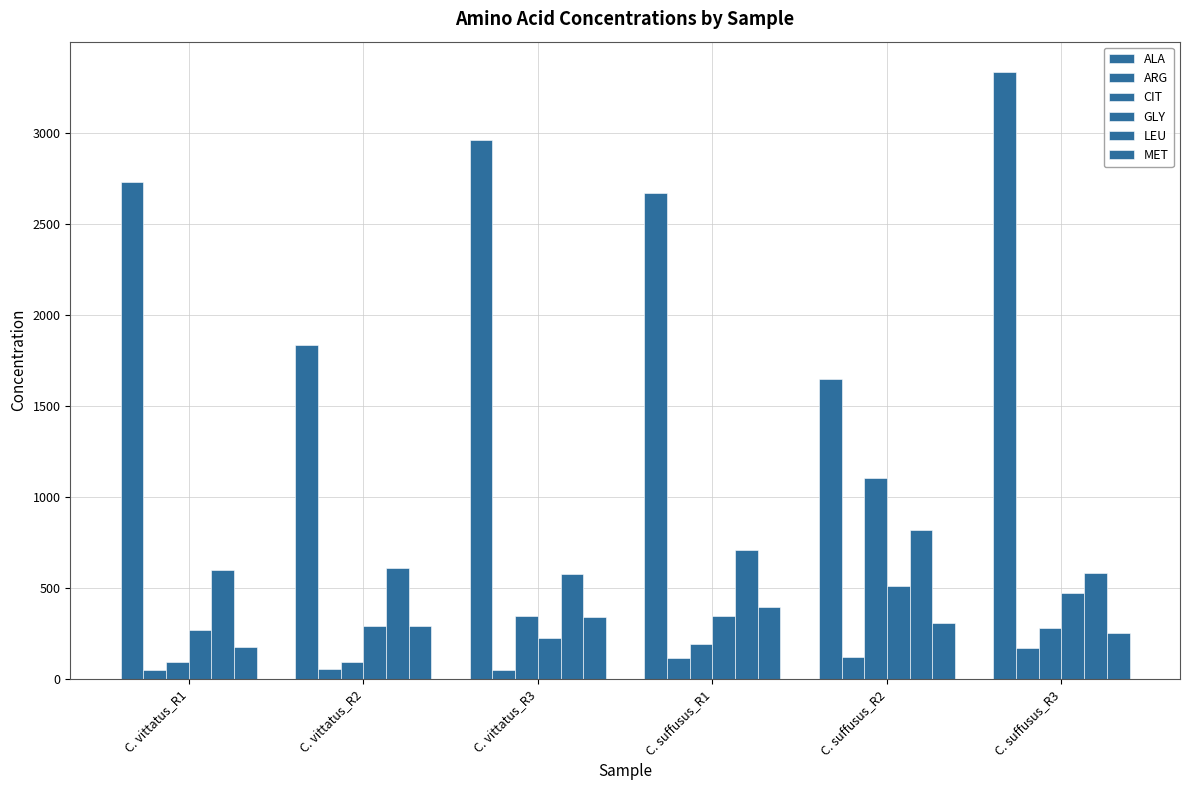

The ALA series shows 3332.6 at C. suffusus_R3. True or false?

True